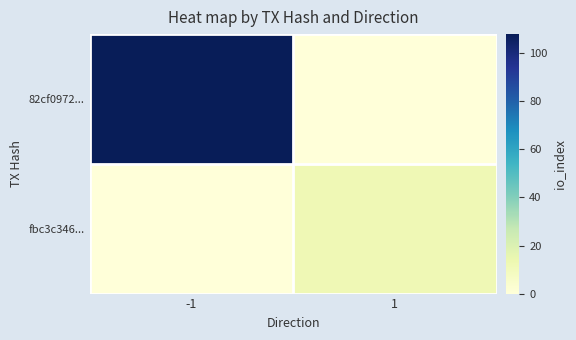

What is the total value across all series at -1?

108